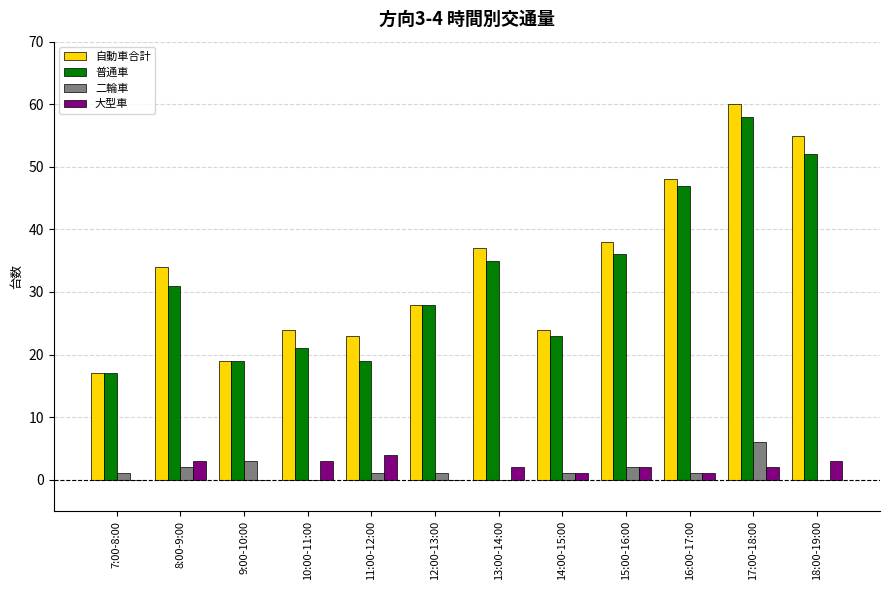

What is the maximum value for 自動車合計?

60